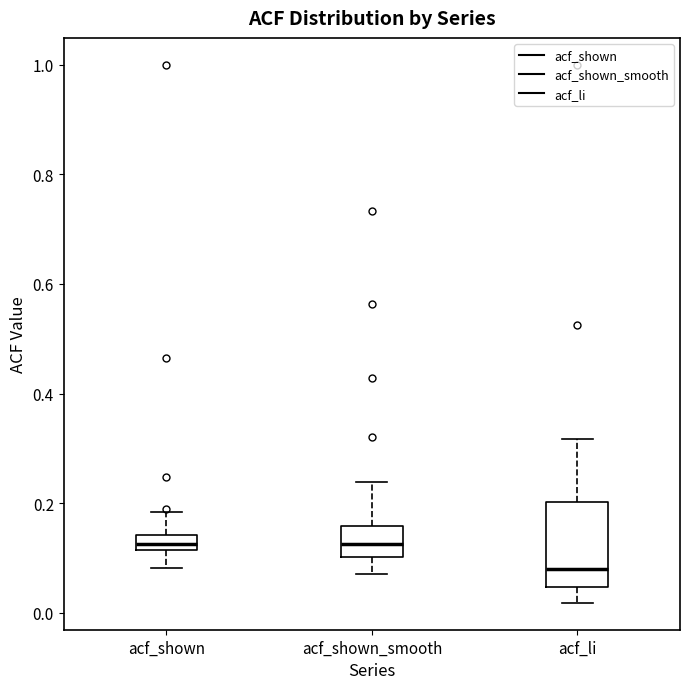

Which box is the tallest, from its lower edge to its upper edge?

acf_li